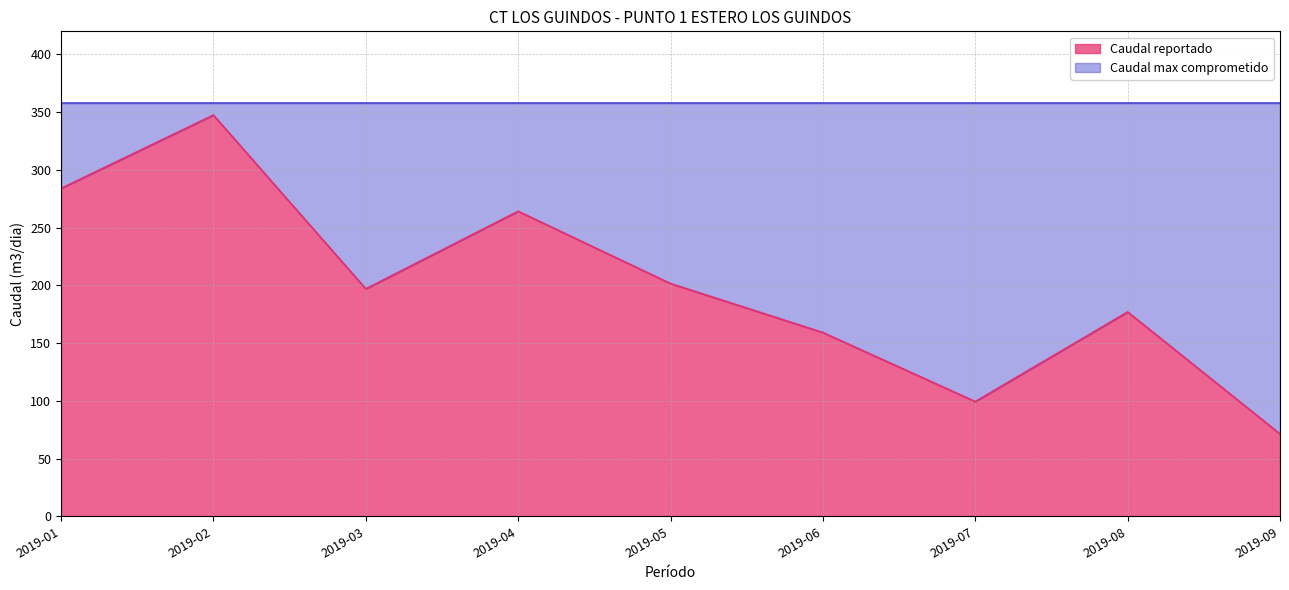

What is the value of the 7th point from the left?

99.4